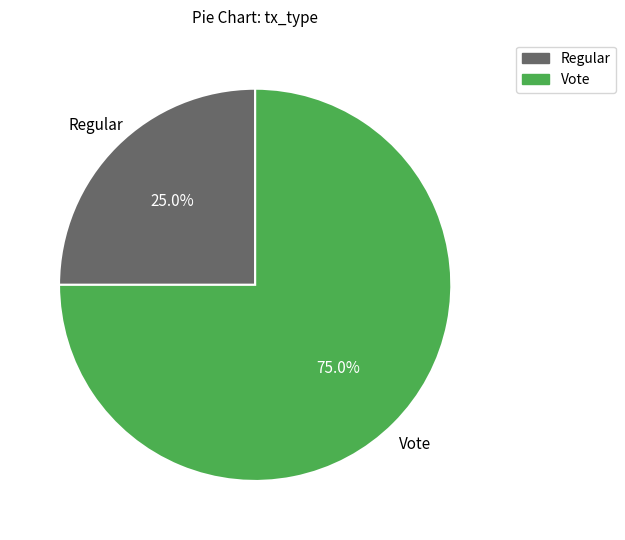

Which slice represents more than half of the pie?

Vote